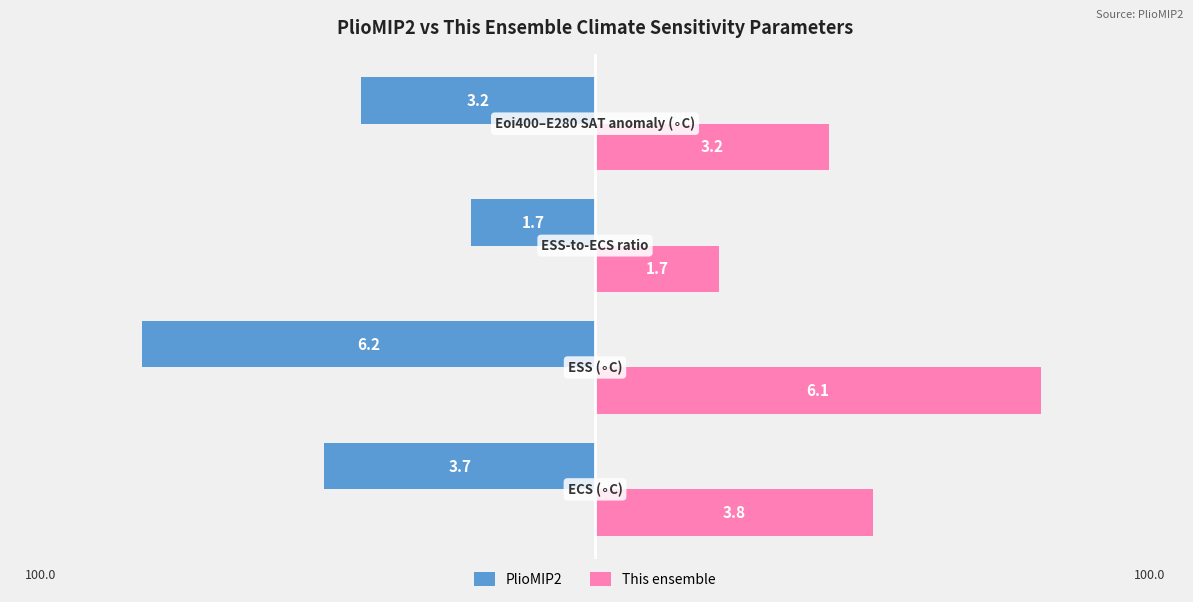

What is the average value of the This ensemble series?

3.7